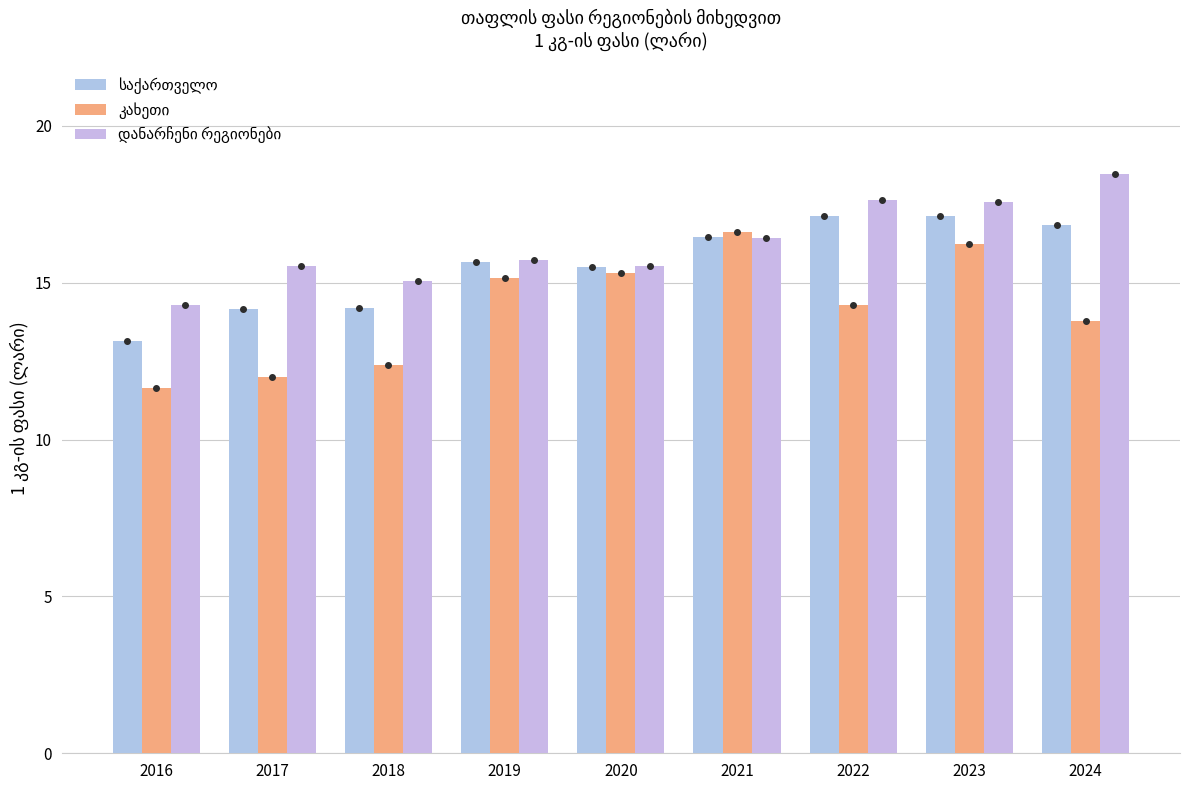

At 2020, list the series in order from largest to smallest.

დანარჩენი რეგიონები, საქართველო, კახეთი